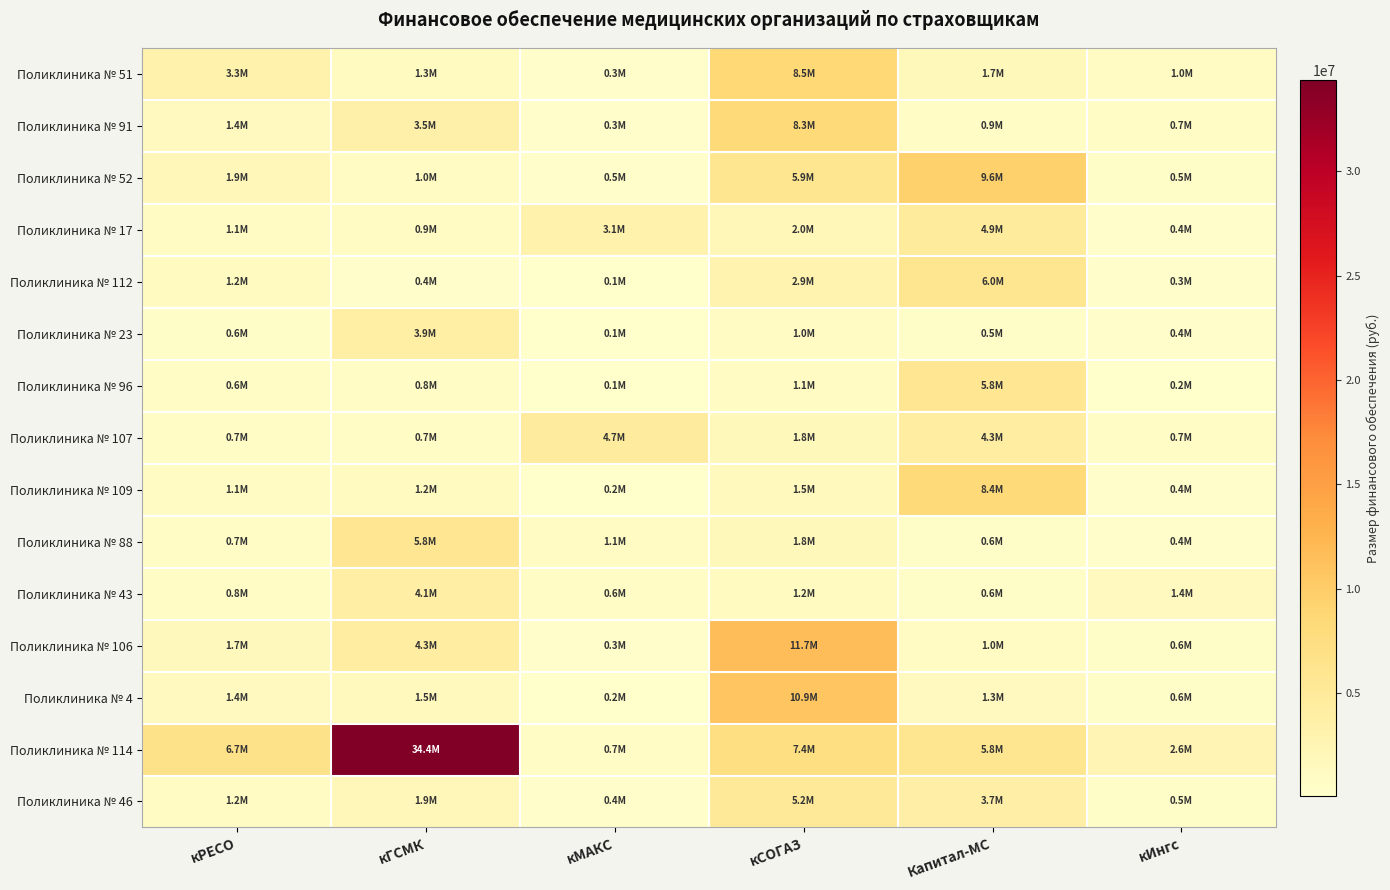

Which series has the largest total across all categories?

Поликлиника № 114